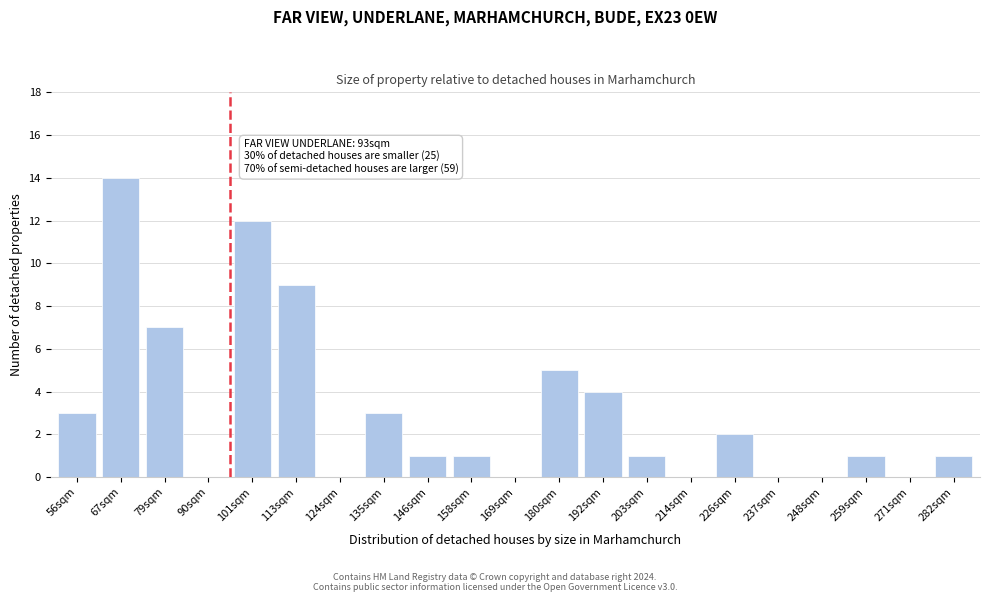

Reading left to right, extract all data points from this chart.

56sqm=3	67sqm=14	79sqm=7	90sqm=0	101sqm=12	113sqm=9	124sqm=0	135sqm=3	146sqm=1	158sqm=1	169sqm=0	180sqm=5	192sqm=4	203sqm=1	214sqm=0	226sqm=2	237sqm=0	248sqm=0	259sqm=1	271sqm=0	282sqm=1